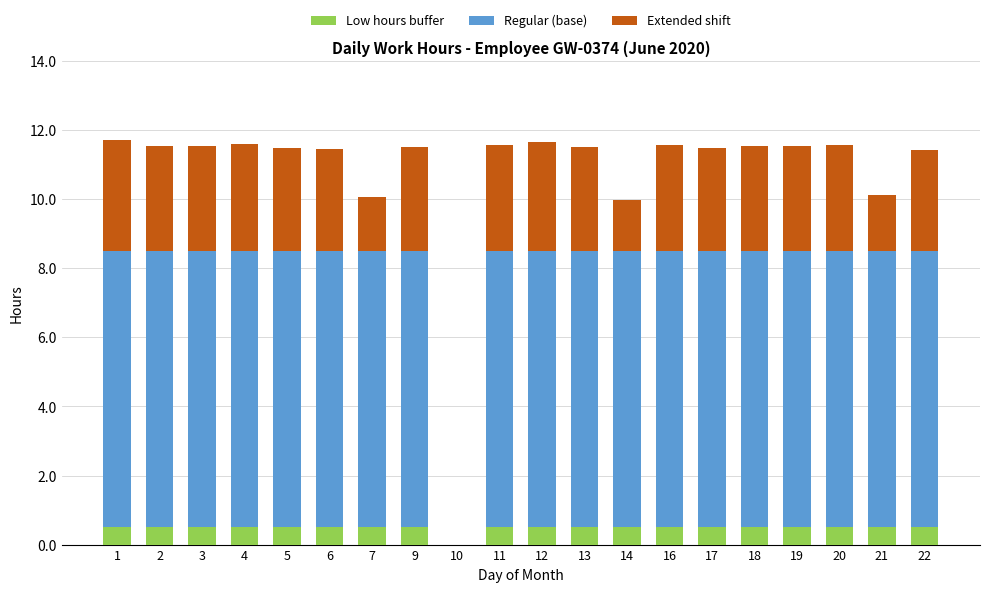

What is the total value across all series at 7?

10.1